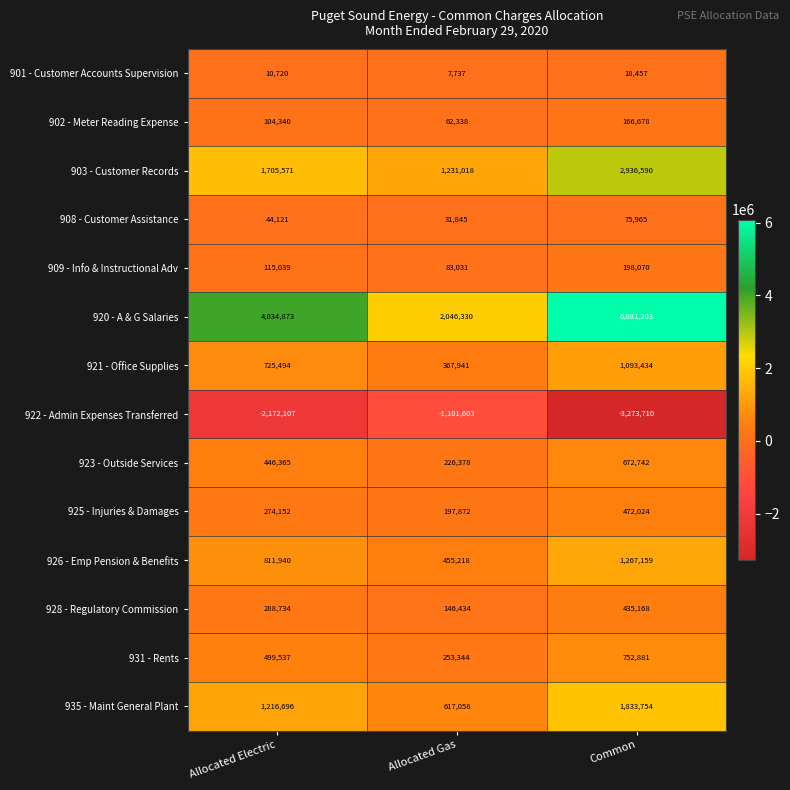

What is the maximum value for 922 - Admin Expenses Transferred?

-1101603